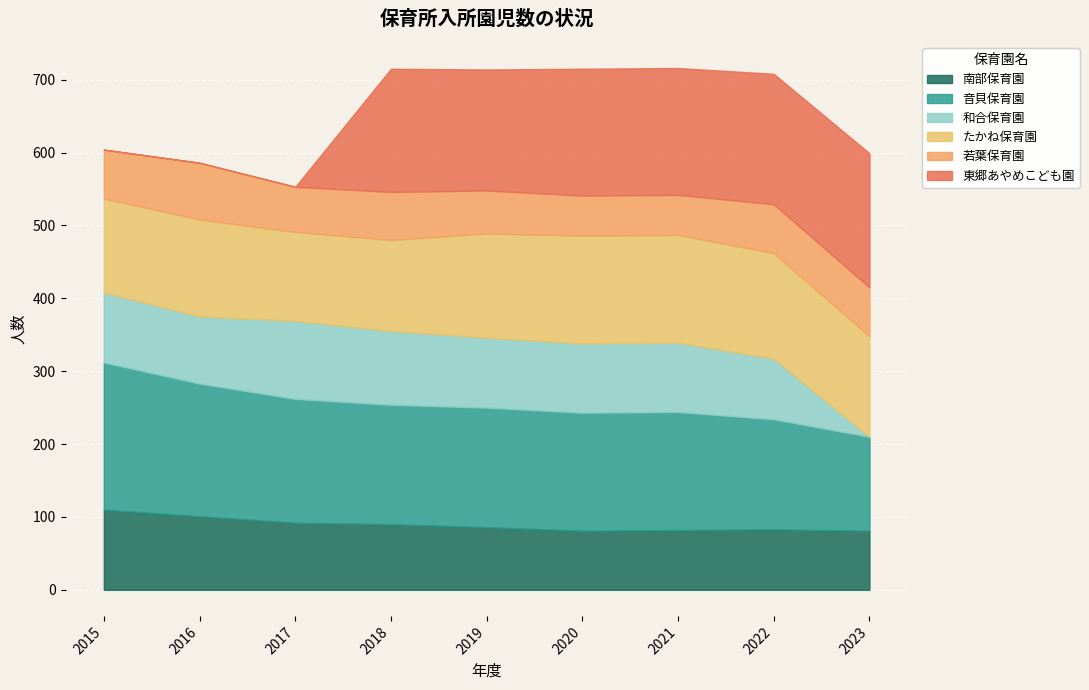

True or false: 和合保育園 and 東郷あやめこども園 intersect in this chart.

True